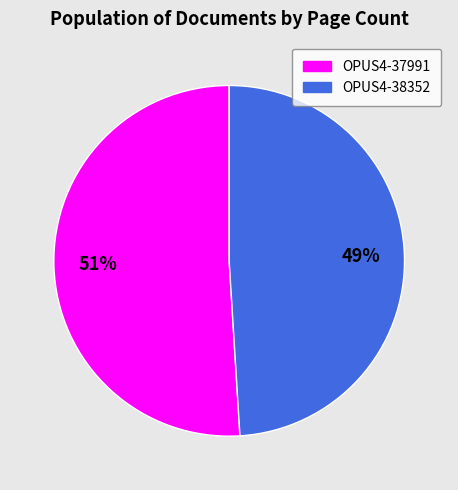

What is the smallest slice in the pie chart?

OPUS4-38352